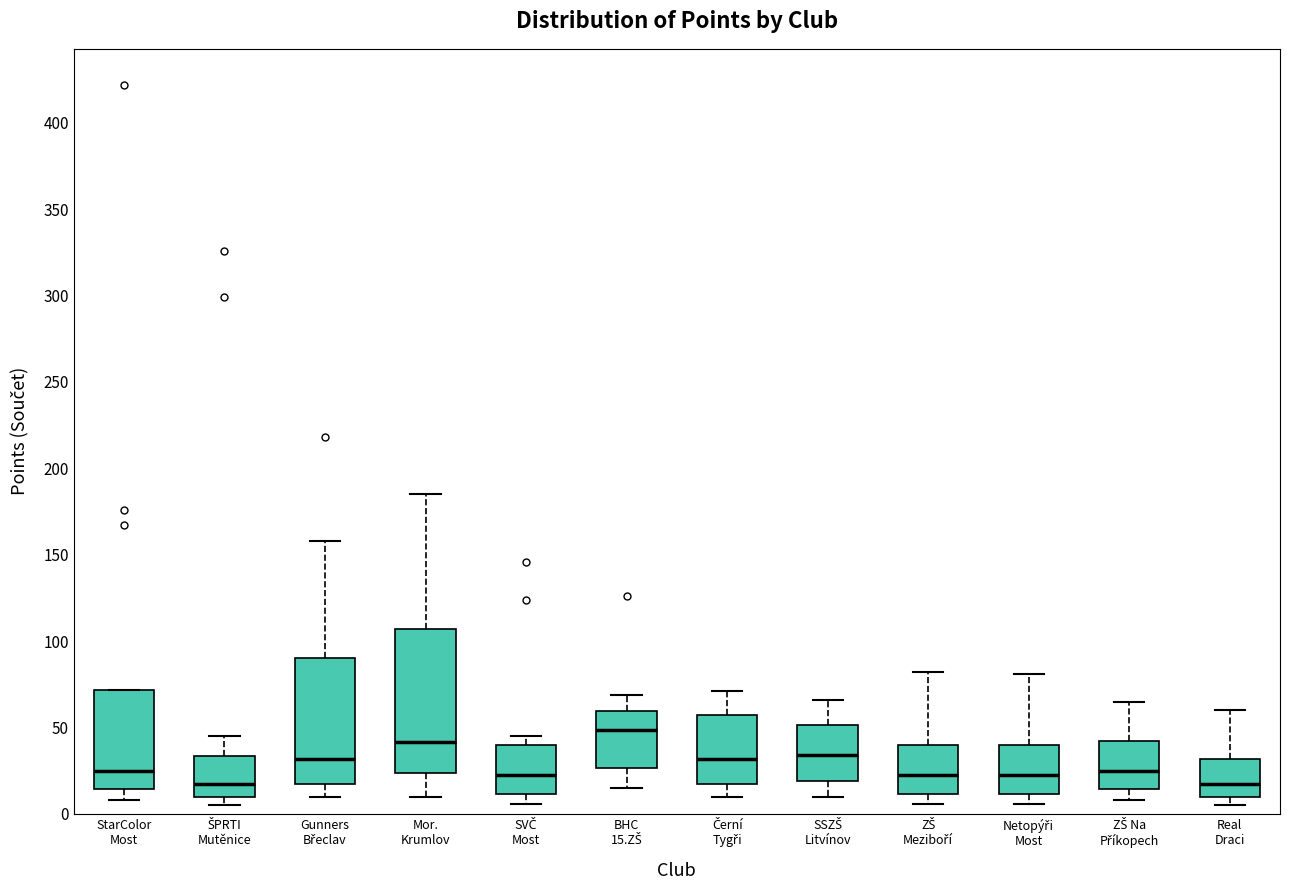

Reading left to right, transcribe this box plot: for each box, give where its median line is, the range the box spans, and where its two whiskers end, as read against the y-axis. The values are not printed on the chart, so give them approximately, as read against the axis.

StarColor Most: median 25, box 15 to 70, whiskers 10 to 70
ŠPRTI Mutěnice: median 20, box 10 to 35, whiskers 5 to 45
Gunners Břeclav: median 30, box 15 to 90, whiskers 10 to 160
Mor. Krumlov: median 40, box 25 to 105, whiskers 10 to 185
SVČ Most: median 25, box 10 to 40, whiskers 5 to 45
BHC 15.ZŠ: median 50, box 25 to 60, whiskers 15 to 70
Černí Tygři: median 30, box 15 to 55, whiskers 10 to 70
SSZŠ Litvínov: median 35, box 20 to 50, whiskers 10 to 65
ZŠ Meziboří: median 25, box 10 to 40, whiskers 5 to 80
Netopýři Most: median 25, box 10 to 40, whiskers 5 to 80
ZŠ Na Příkopech: median 25, box 15 to 40, whiskers 10 to 65
Real Draci: median 20, box 10 to 30, whiskers 5 to 60